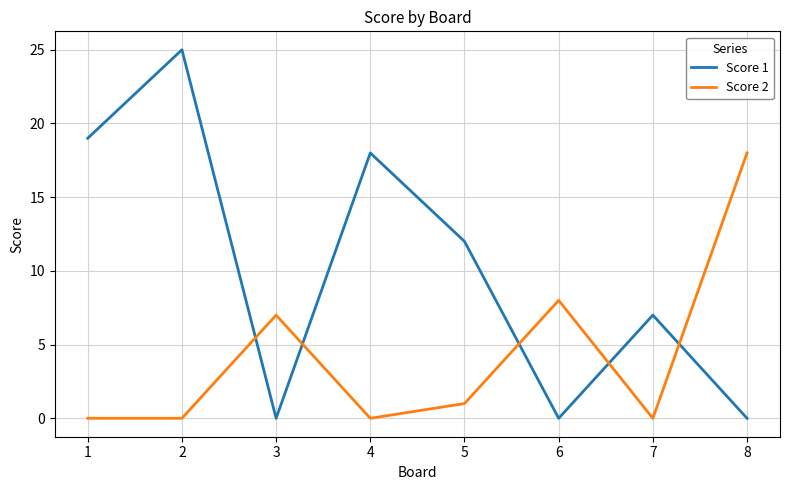

In Score 1, how many points are lower than both neighbors (excluding endpoints)?

2